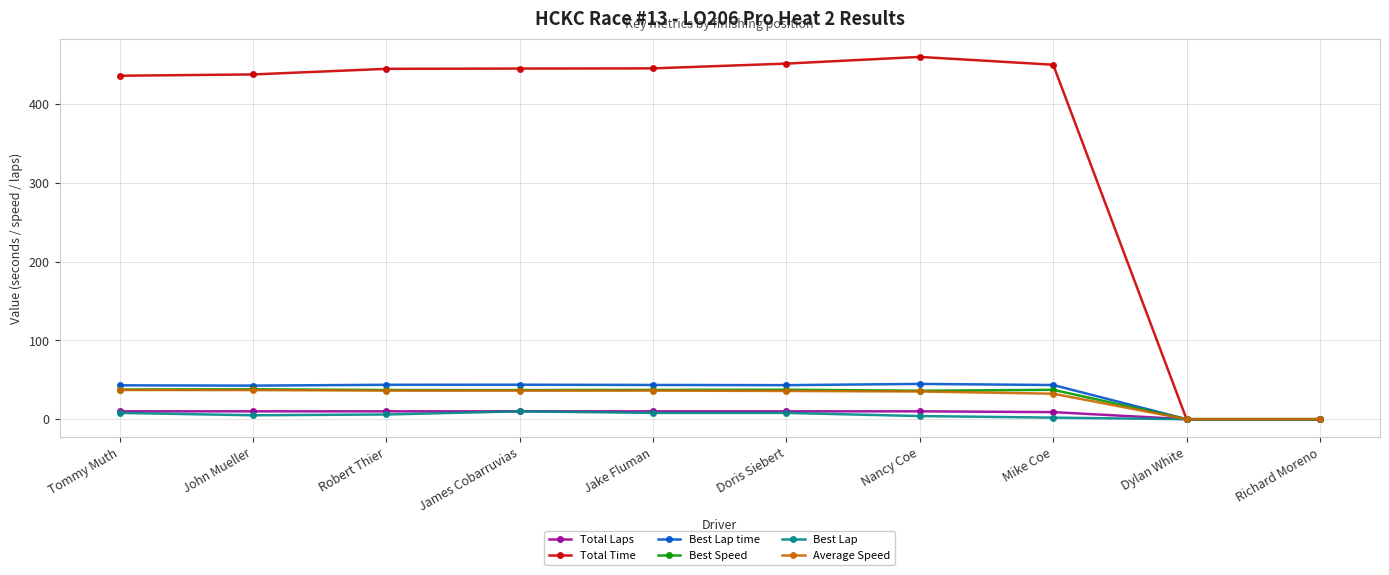

Is this an area chart (filled region under the line)?

No